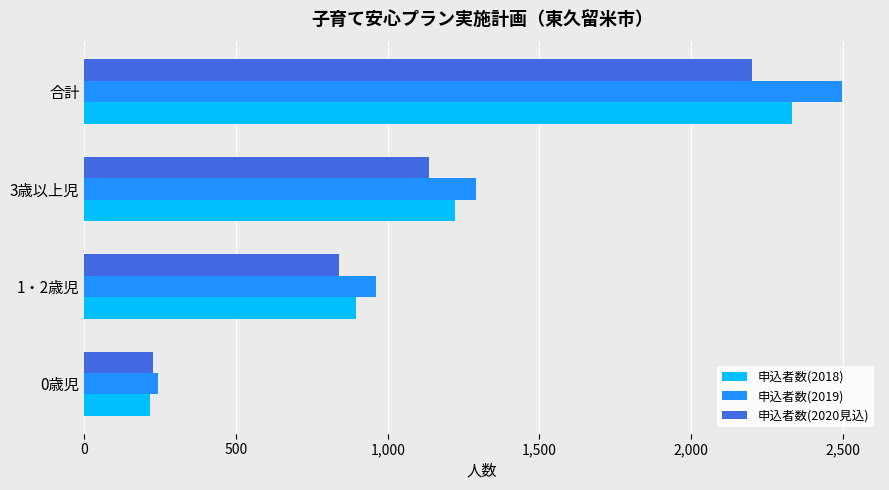

What is the sum of the 申込者数(2020見込) values at 1・2歳児 and 0歳児?

1066